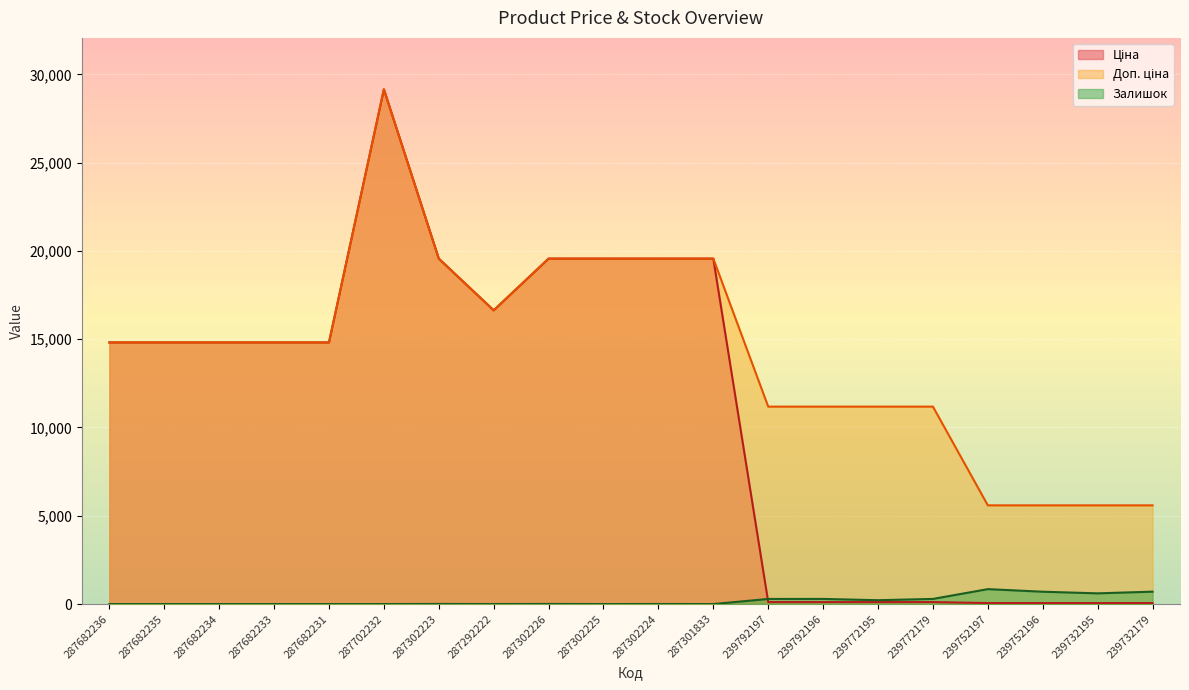

What is the difference between the maximum and minimum values in the Доп. ціна series?

23561.3